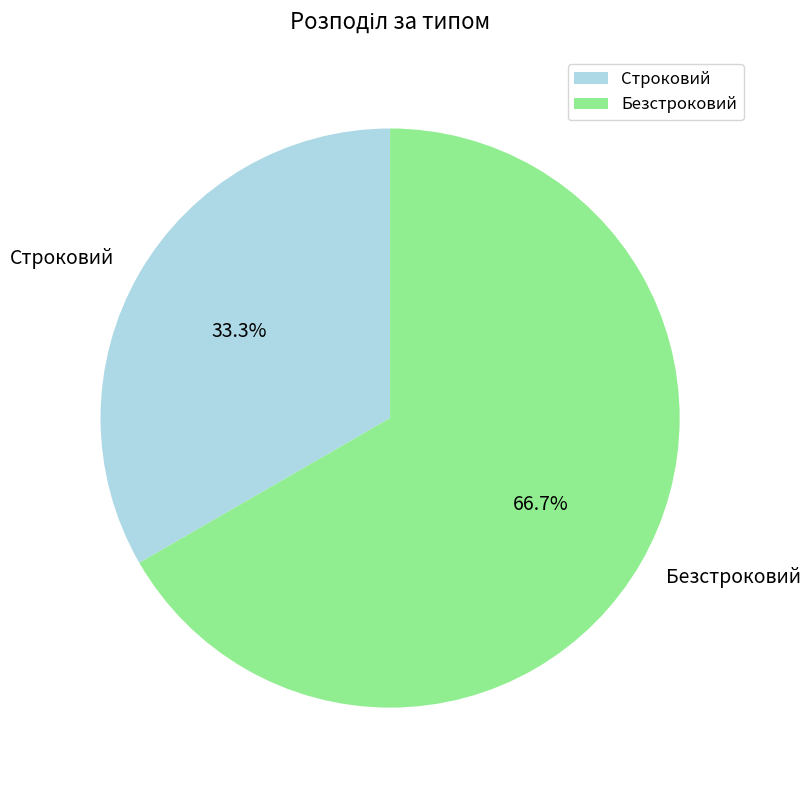

True or false: Строковий accounts for 42% of the total.

False